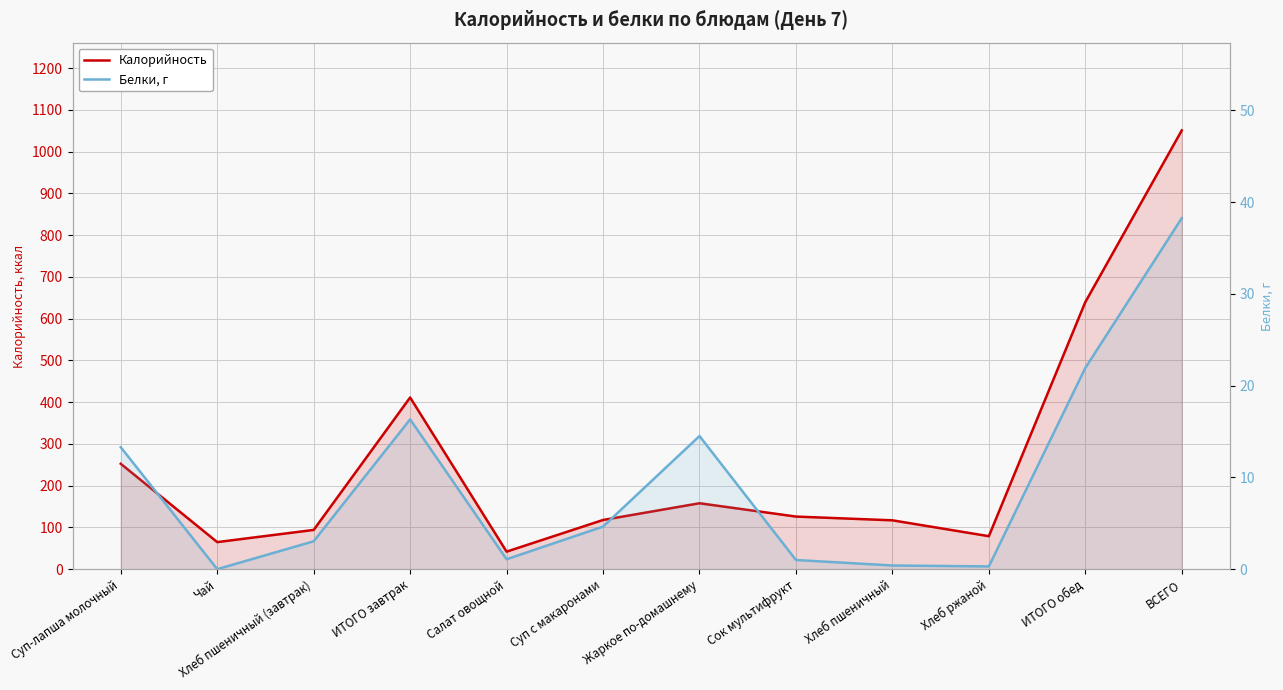

Does the chart display data point markers on the line(s)?

No